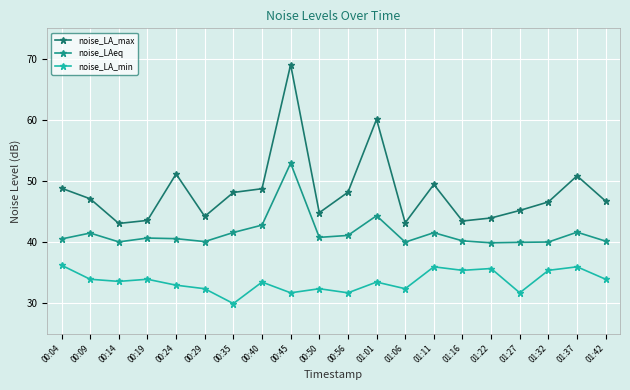

What position from the right is 00:04?

20